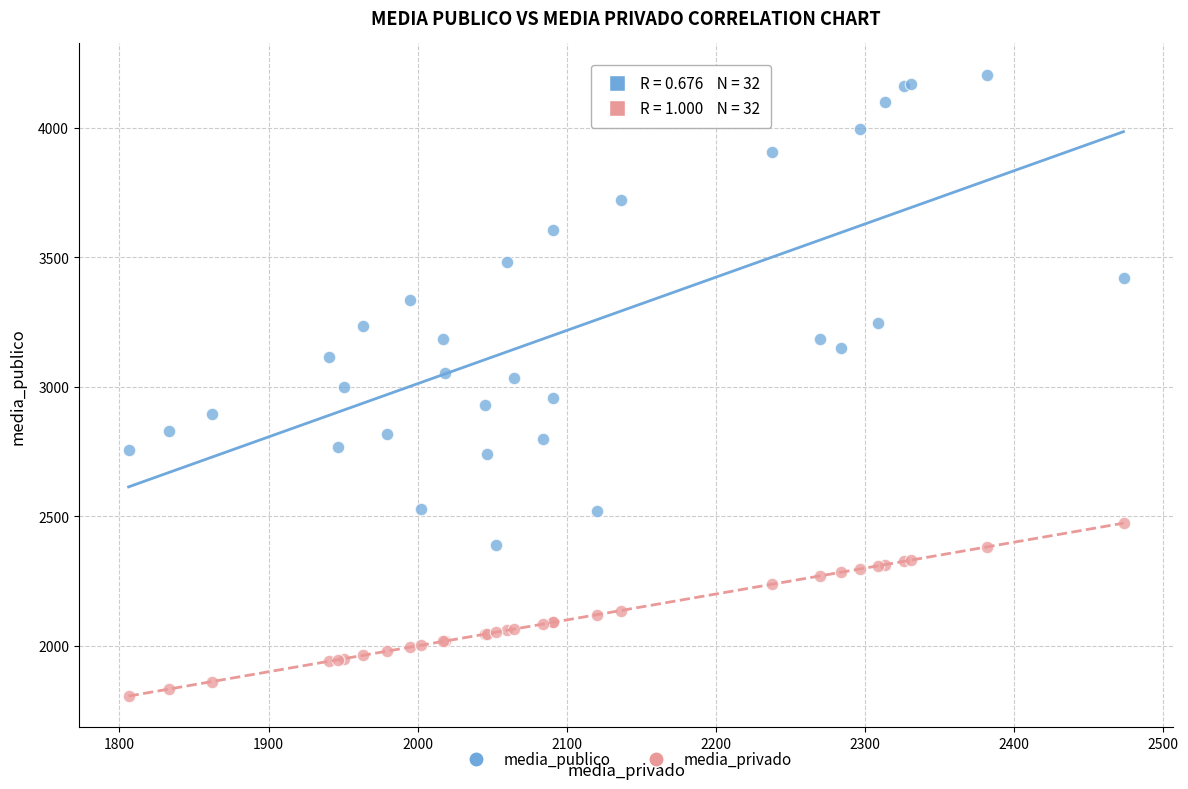

Which series has the largest Y range (max minus min)?

media_publico